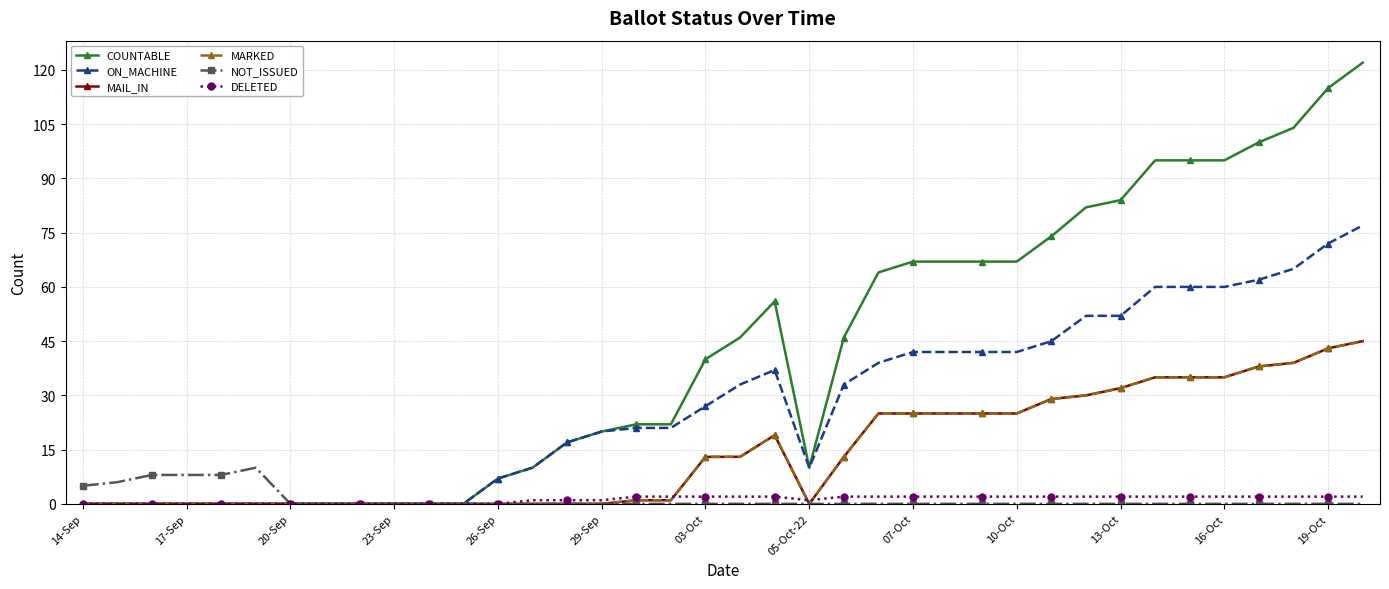

Is this an area chart (filled region under the line)?

No